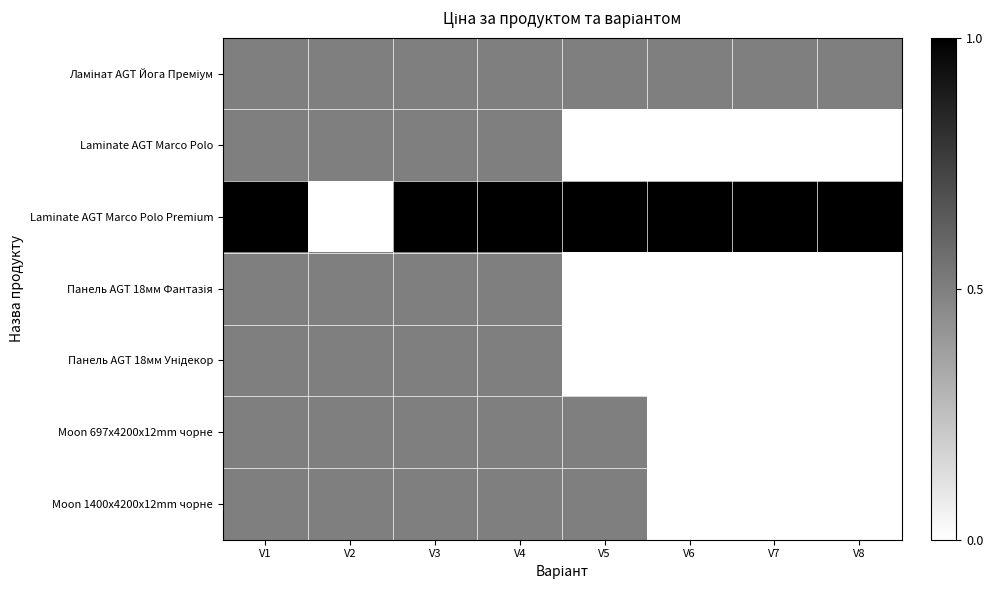

How many categories are shown in the chart?

8